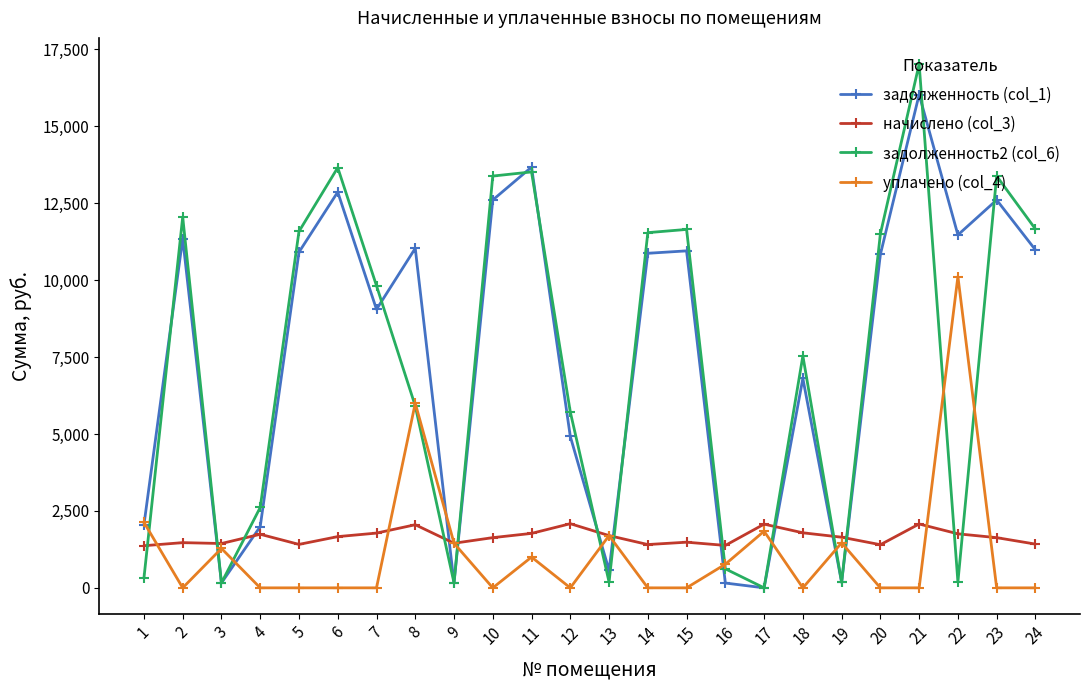

Which series has the largest range (max minus min)?

задолженность2 (col_6)